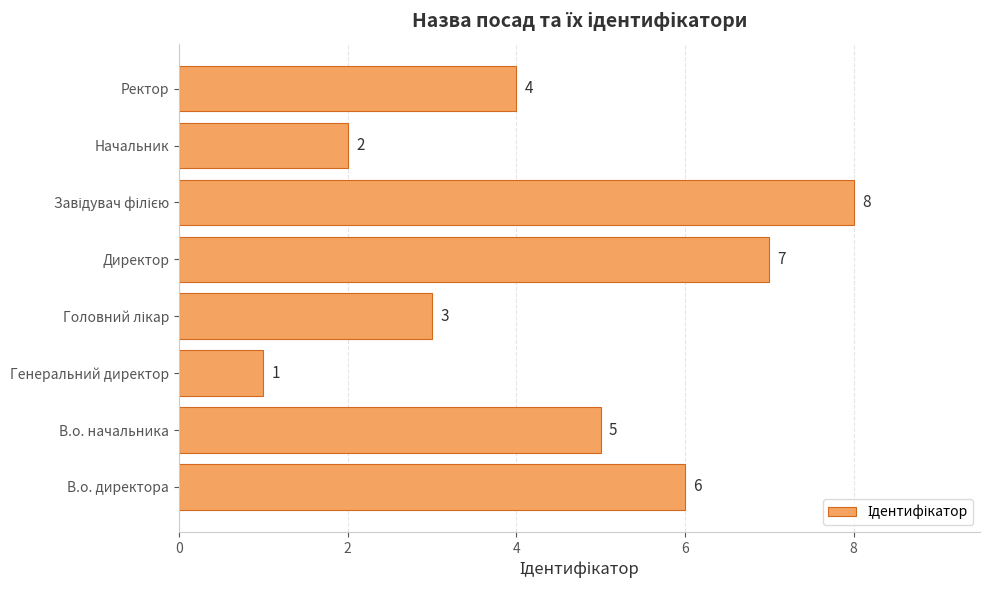

Reading bottom to top, transcribe all the data shown in this chart.

6	5	1	3	7	8	2	4